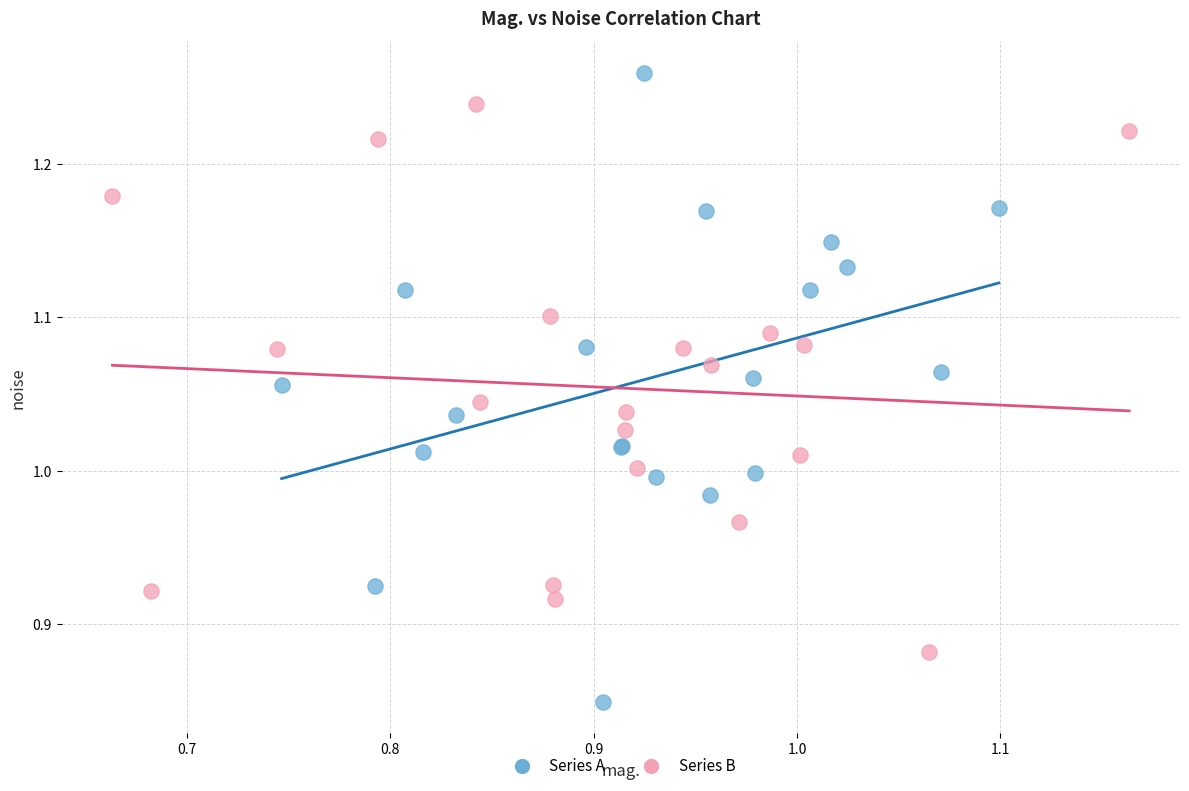

Which series has the largest Y range (max minus min)?

Series A